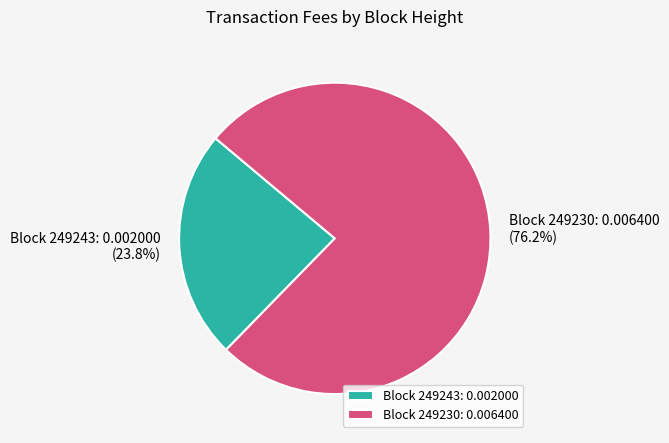

Which slice is the largest?

Block 249230: 0.006400